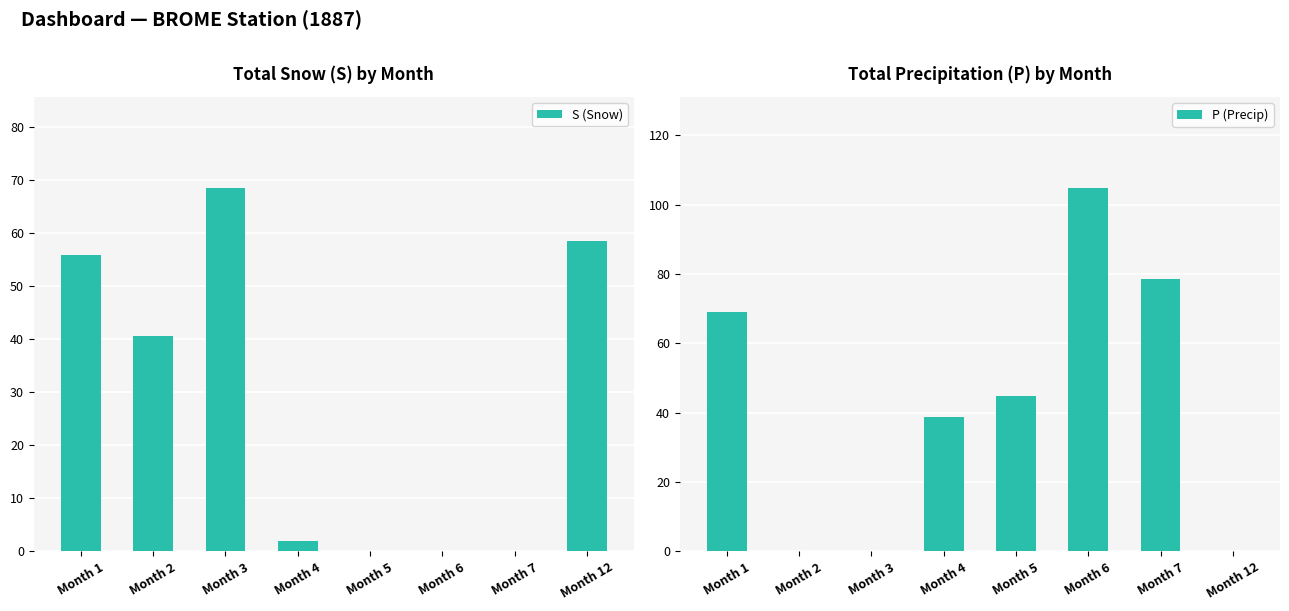

What is the difference between the second highest and minimum values in the P (Precip) series?

78.4